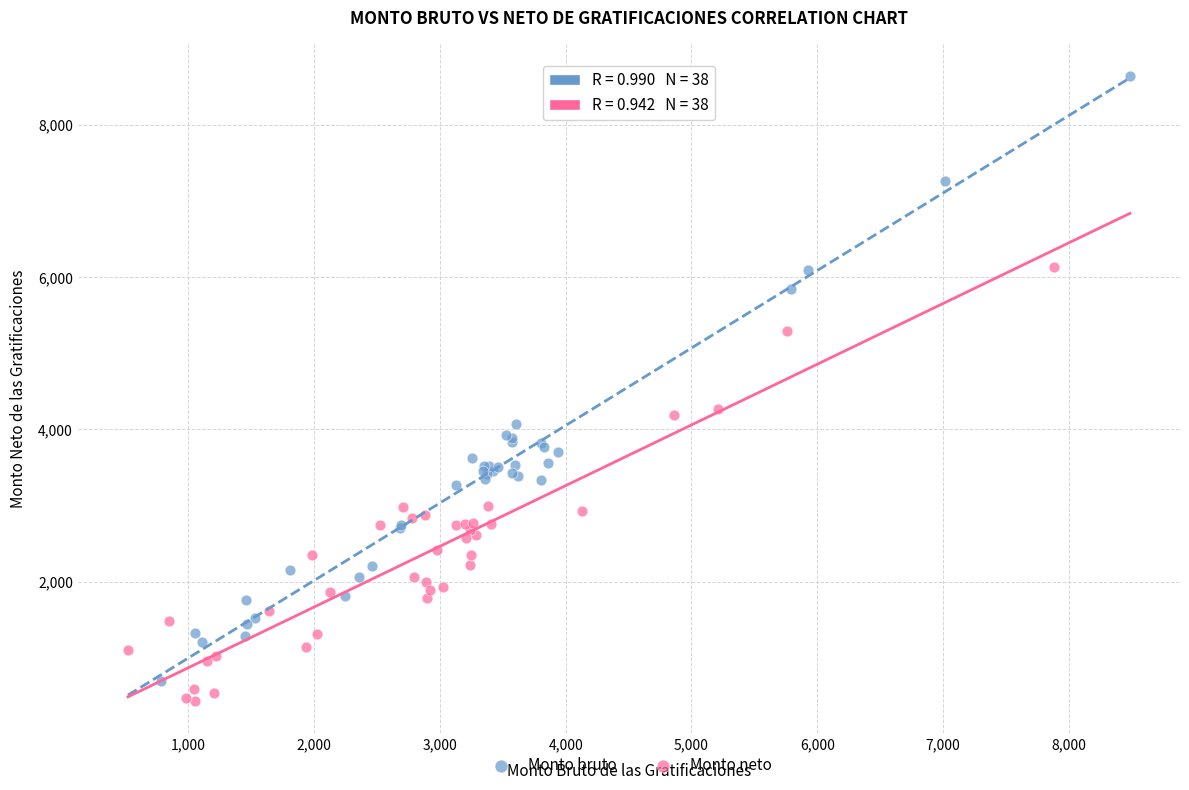

Which series has the largest Y range (max minus min)?

Monto bruto